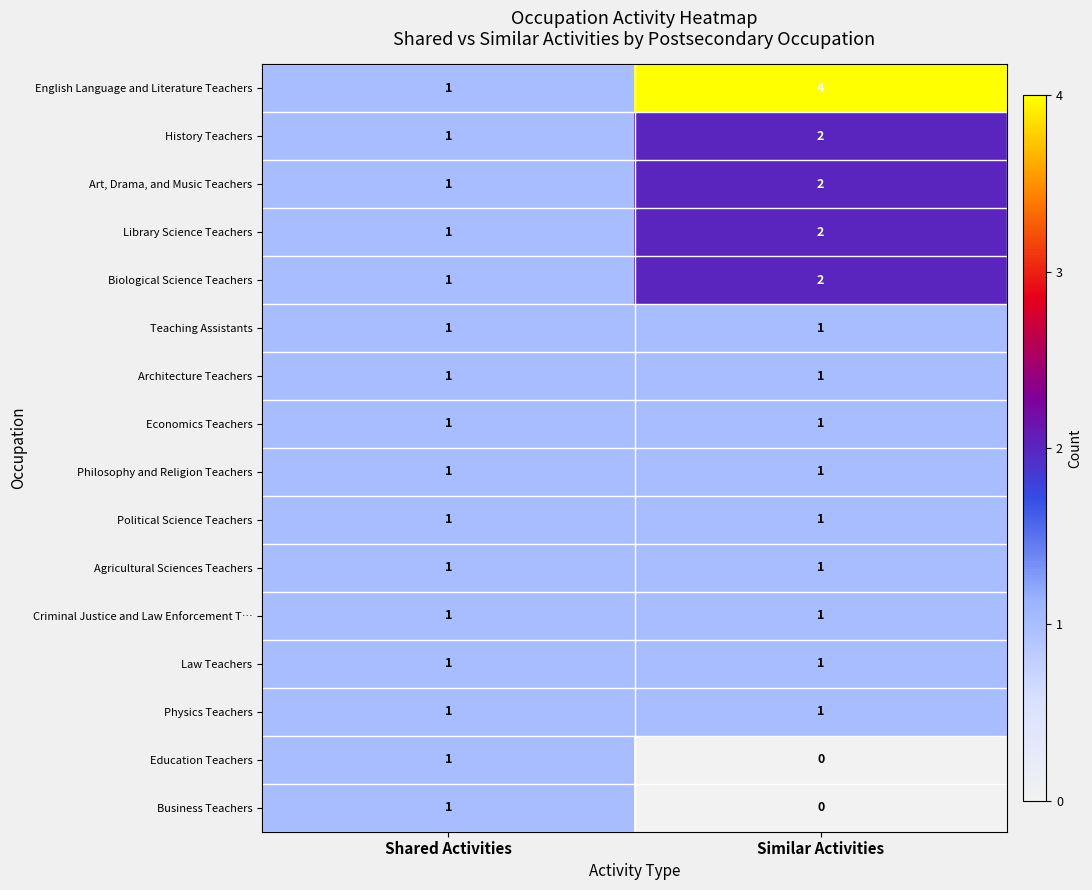

Which series has the largest total across all categories?

English Language and Literature Teachers